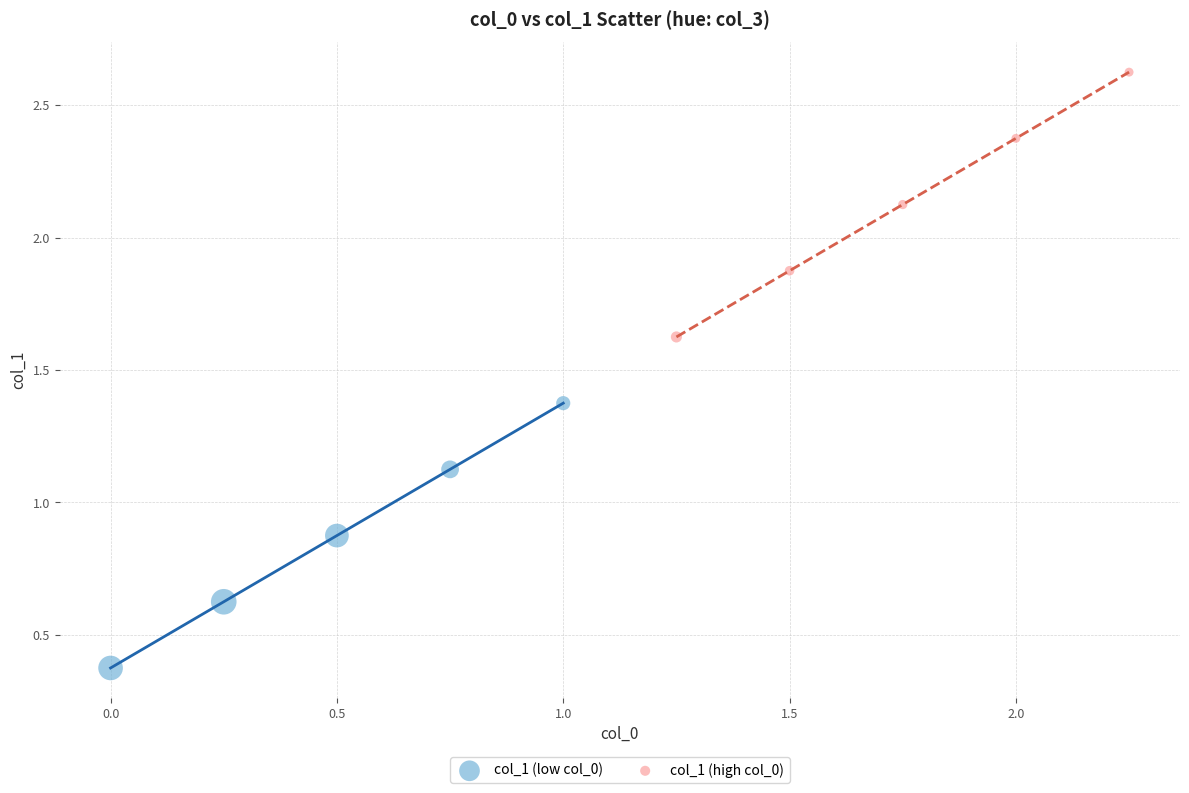

Which series reaches the minimum Y coordinate?

col_1 (low col_0)